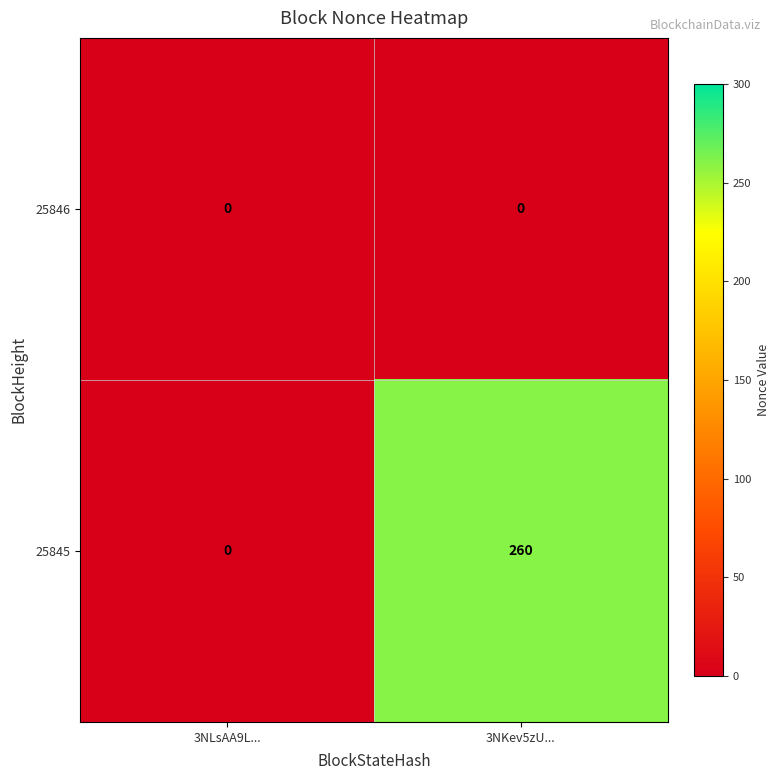

Reading left to right, transcribe all the data shown in this chart.

25846: 0	0
25845: 0	260